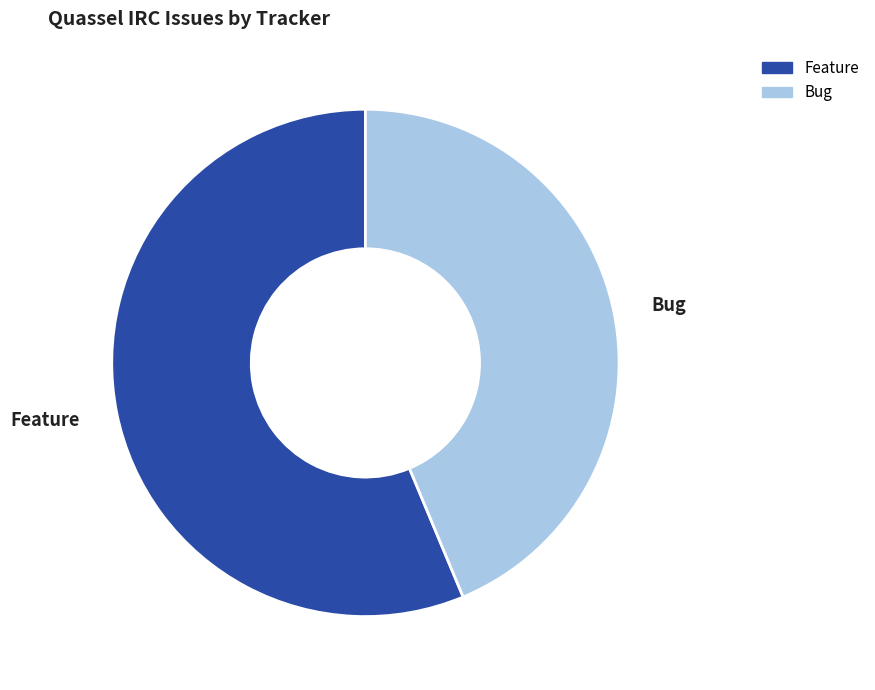

The Bug slice represents 49% of the pie. True or false?

False